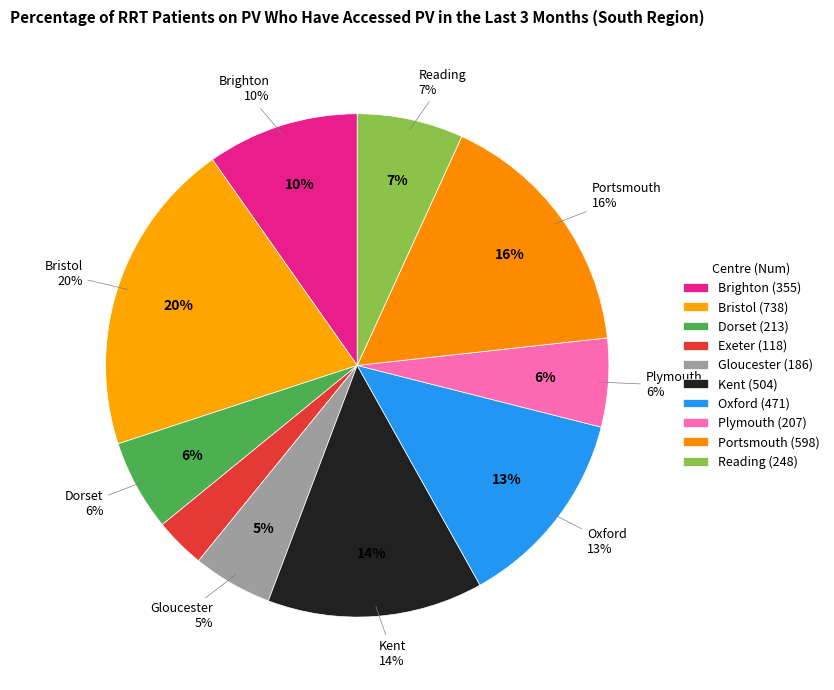

How many segments does this pie chart have?

10